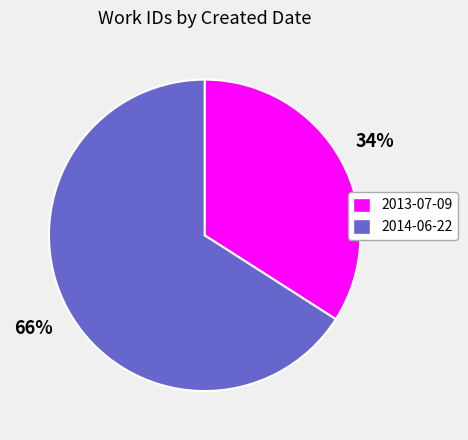

To the nearest percent, what percentage of the pie is 2013-07-09?

34%